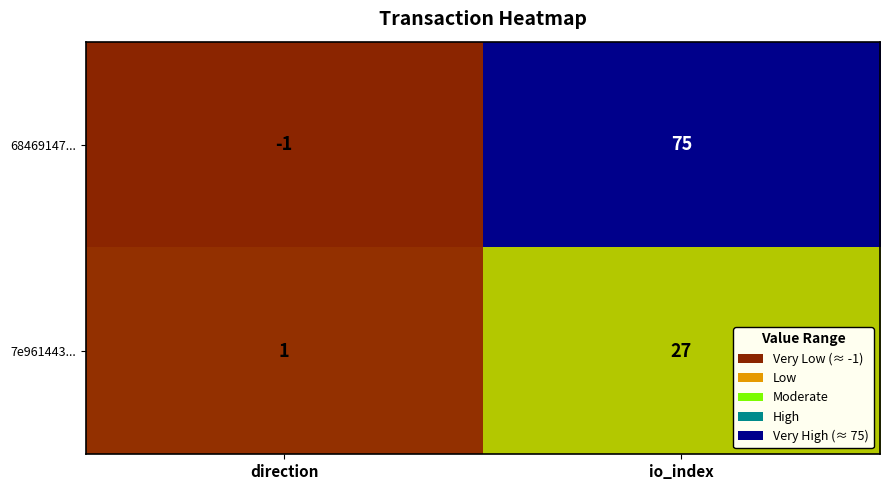

Which category has the lowest value in the 68469147... series?

direction